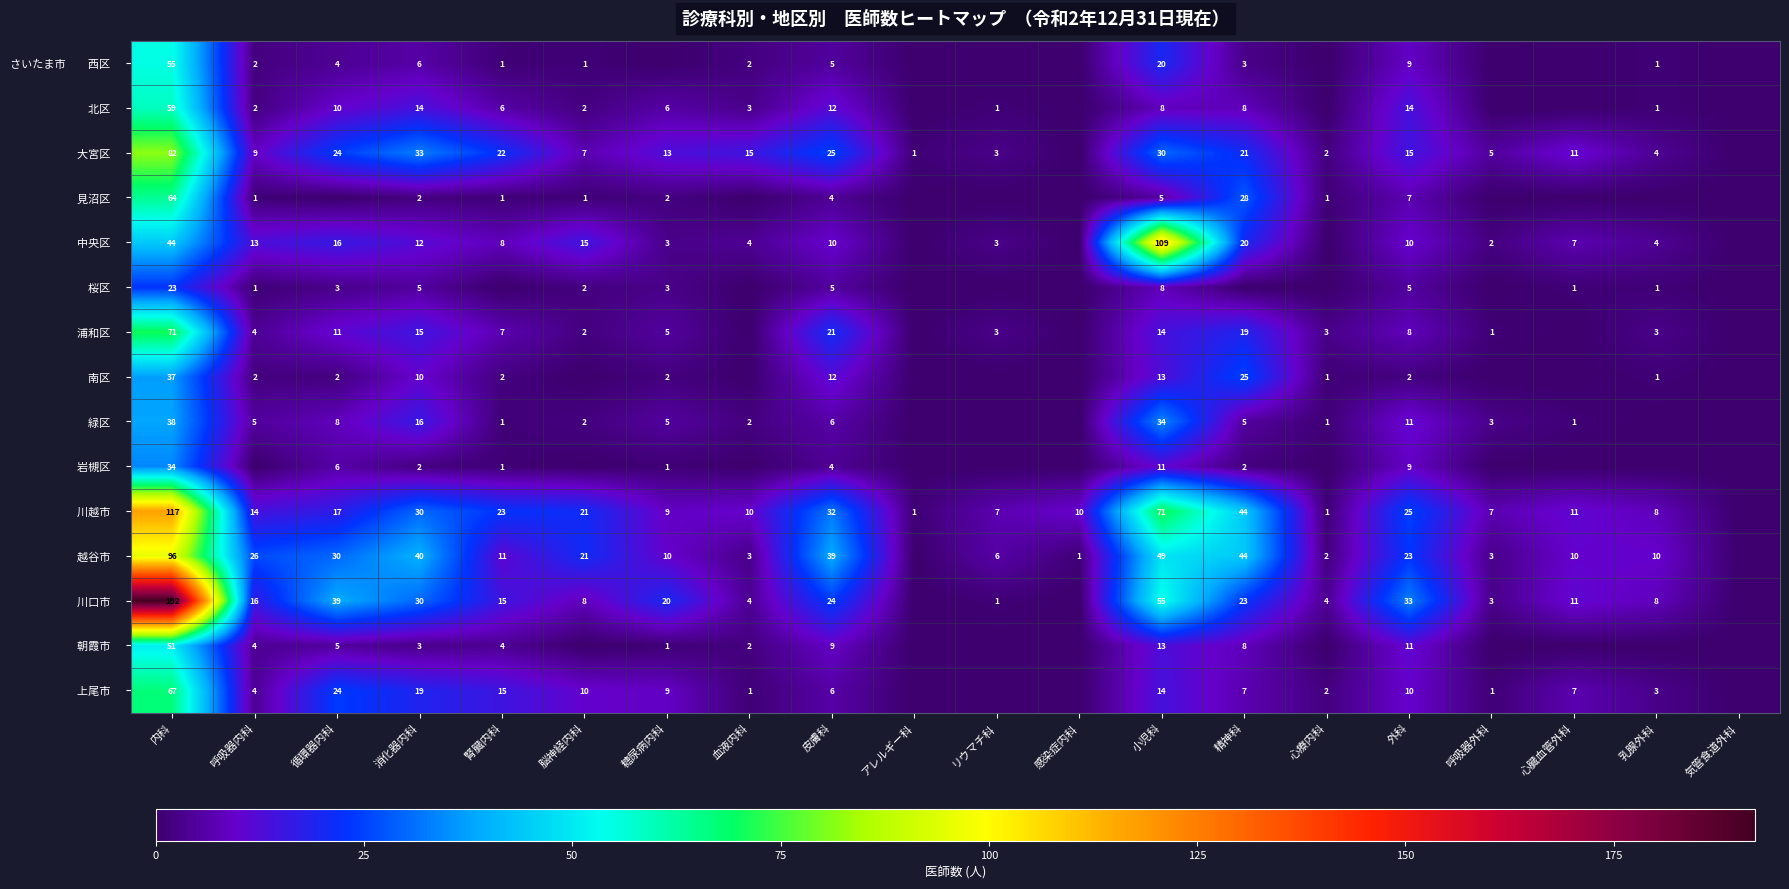

What is the difference between the highest and lowest values at 内科?

169